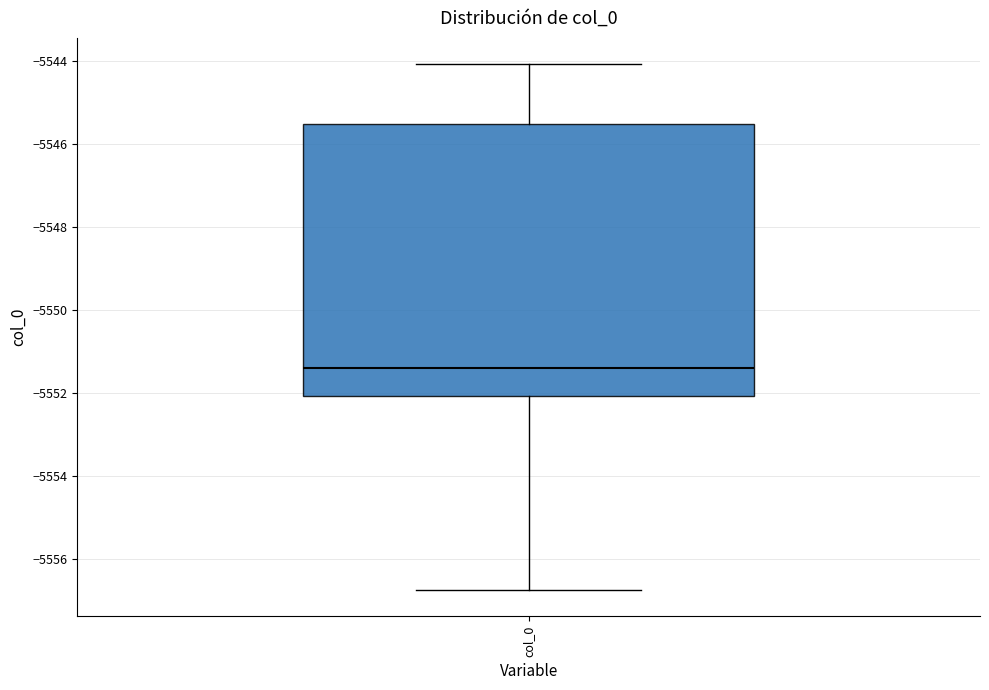

Where is the upper edge of the box for col_0 on the y-axis? The values are not printed on the chart, so give them approximately, as read against the axis.

-5545.6